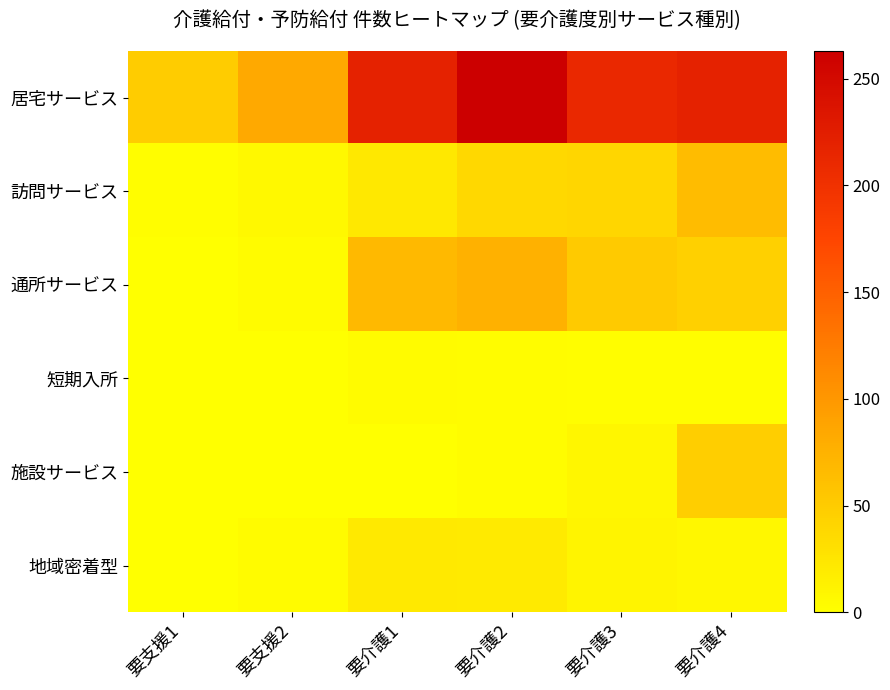

Reading left to right, list all the values displayed in this chart.

居宅サービス: 要支援1=50	要支援2=84	要介護1=219	要介護2=263	要介護3=211	要介護4=219
訪問サービス: 要支援1=2	要支援2=7	要介護1=22	要介護2=37	要介護3=40	要介護4=65
通所サービス: 要支援1=0	要支援2=4	要介護1=68	要介護2=76	要介護3=52	要介護4=46
短期入所: 要支援1=0	要支援2=0	要介護1=4	要介護2=3	要介護3=2	要介護4=2
施設サービス: 要支援1=0	要支援2=0	要介護1=1	要介護2=3	要介護3=9	要介護4=48
地域密着型: 要支援1=1	要支援2=4	要介護1=21	要介護2=20	要介護3=11	要介護4=8